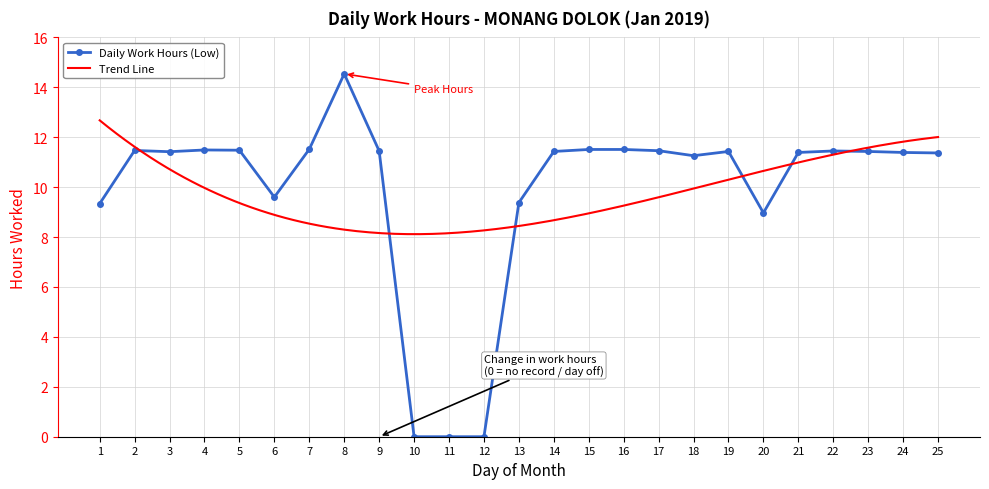

Which label corresponds to the smallest value in the chart?

10